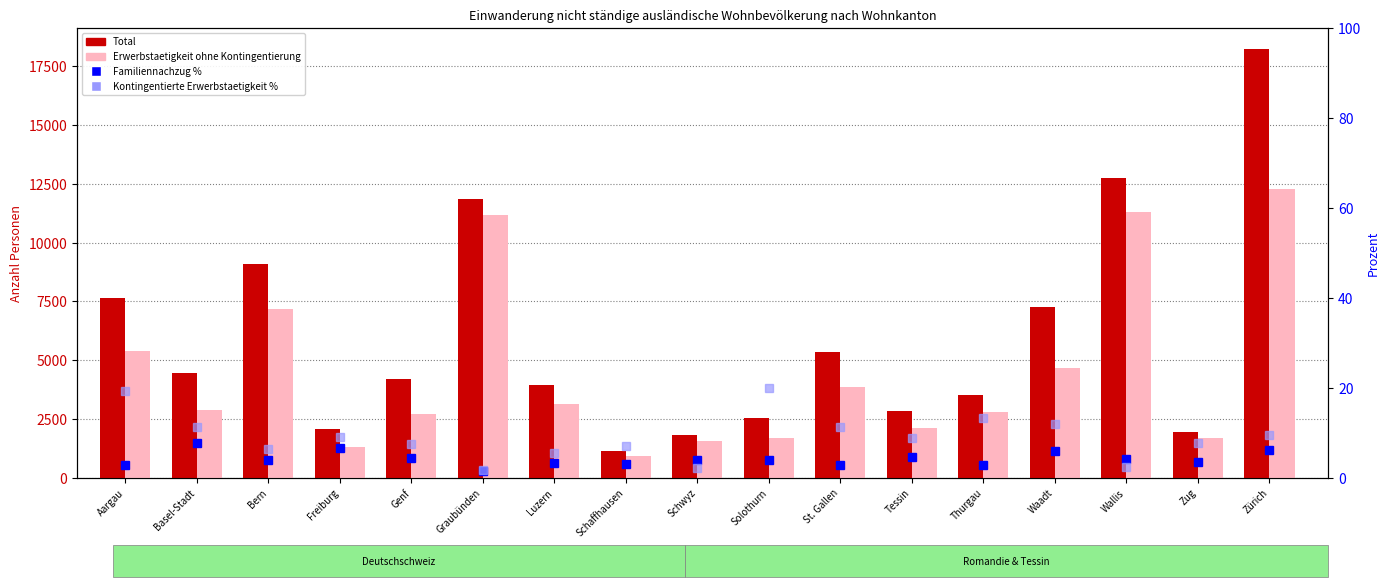

What is the total value across all series at Schwyz?

3424.1